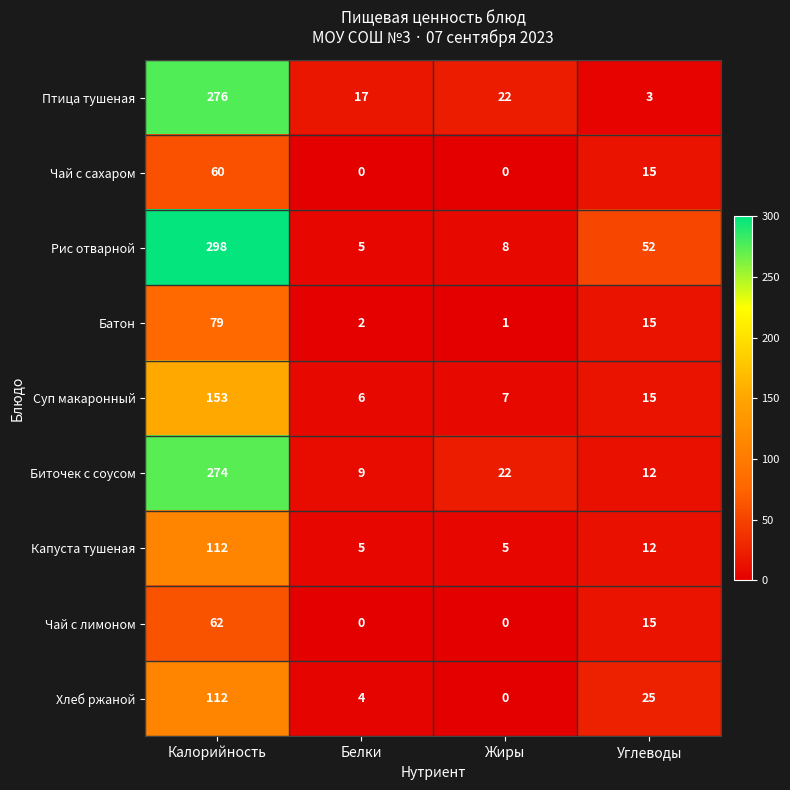

Rank the categories by Хлеб ржаной value from lowest to highest.

Жиры, Белки, Углеводы, Калорийность